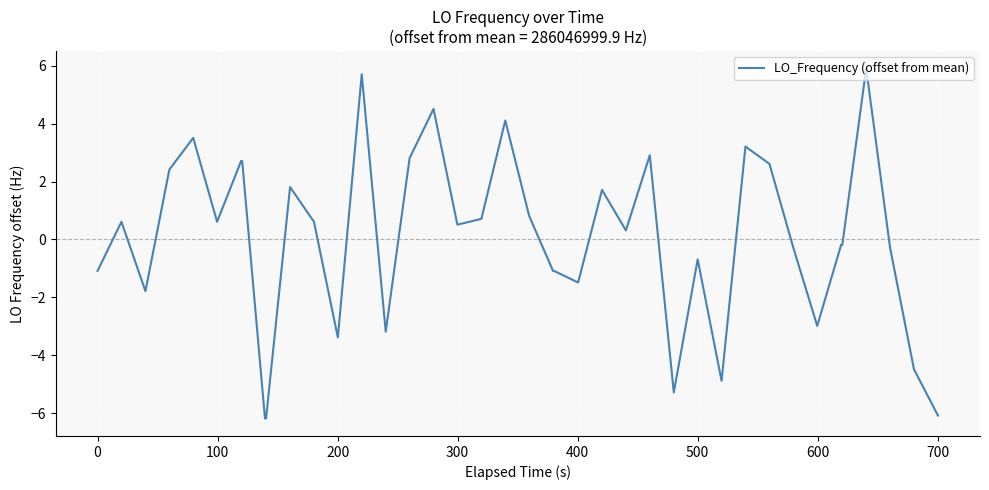

What is the maximum value shown in the chart?

5.9